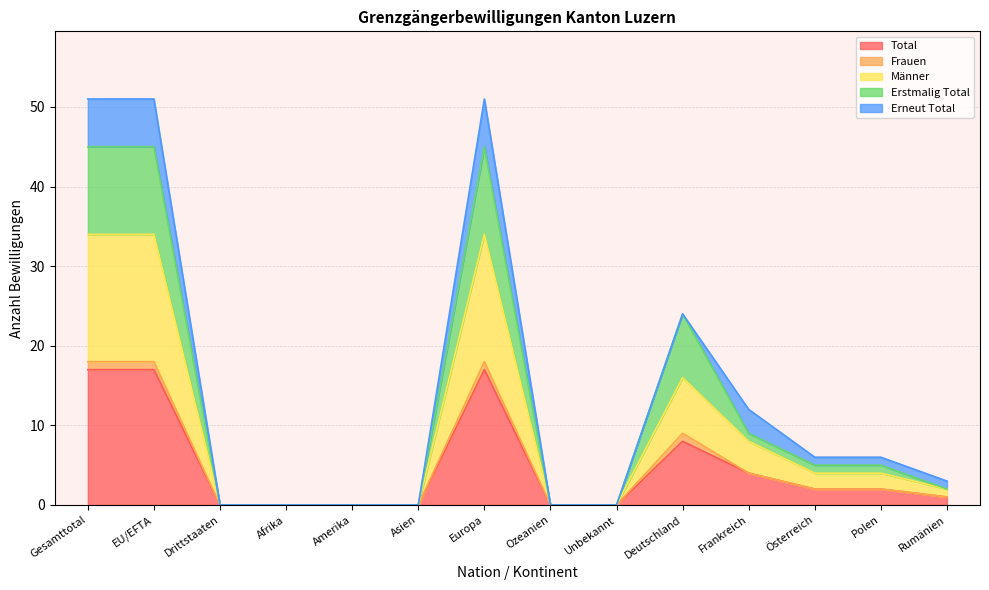

True or false: Total and Männer intersect in this chart.

False